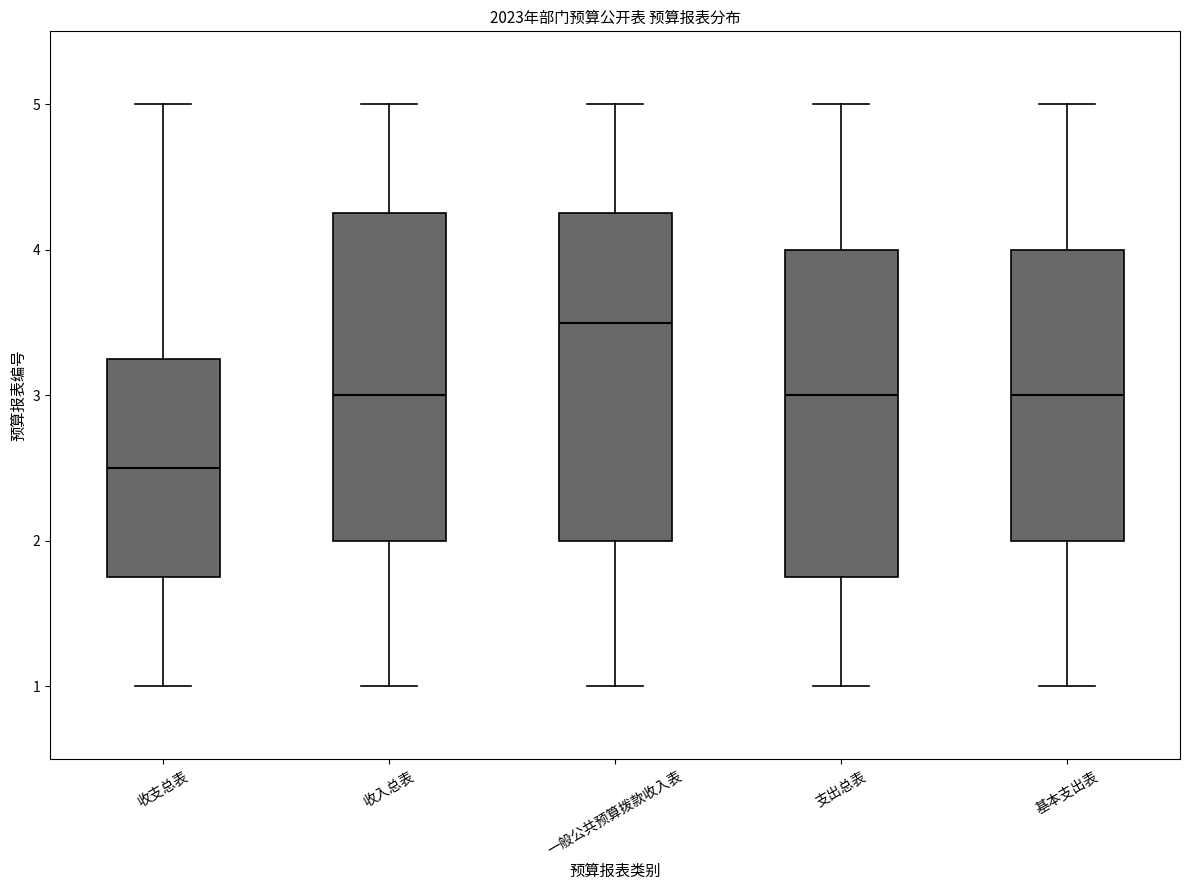

Reading left to right, transcribe this box plot: for each box, give where its median line is, the range the box spans, and where its two whiskers end, as read against the y-axis. The values are not printed on the chart, so give them approximately, as read against the axis.

收支总表: median 2.5, box 1.8 to 3.3, whiskers 1.0 to 5.0
收入总表: median 3.0, box 2.0 to 4.3, whiskers 1.0 to 5.0
一般公共预算拨款收入表: median 3.5, box 2.0 to 4.3, whiskers 1.0 to 5.0
支出总表: median 3.0, box 1.8 to 4.0, whiskers 1.0 to 5.0
基本支出表: median 3.0, box 2.0 to 4.0, whiskers 1.0 to 5.0